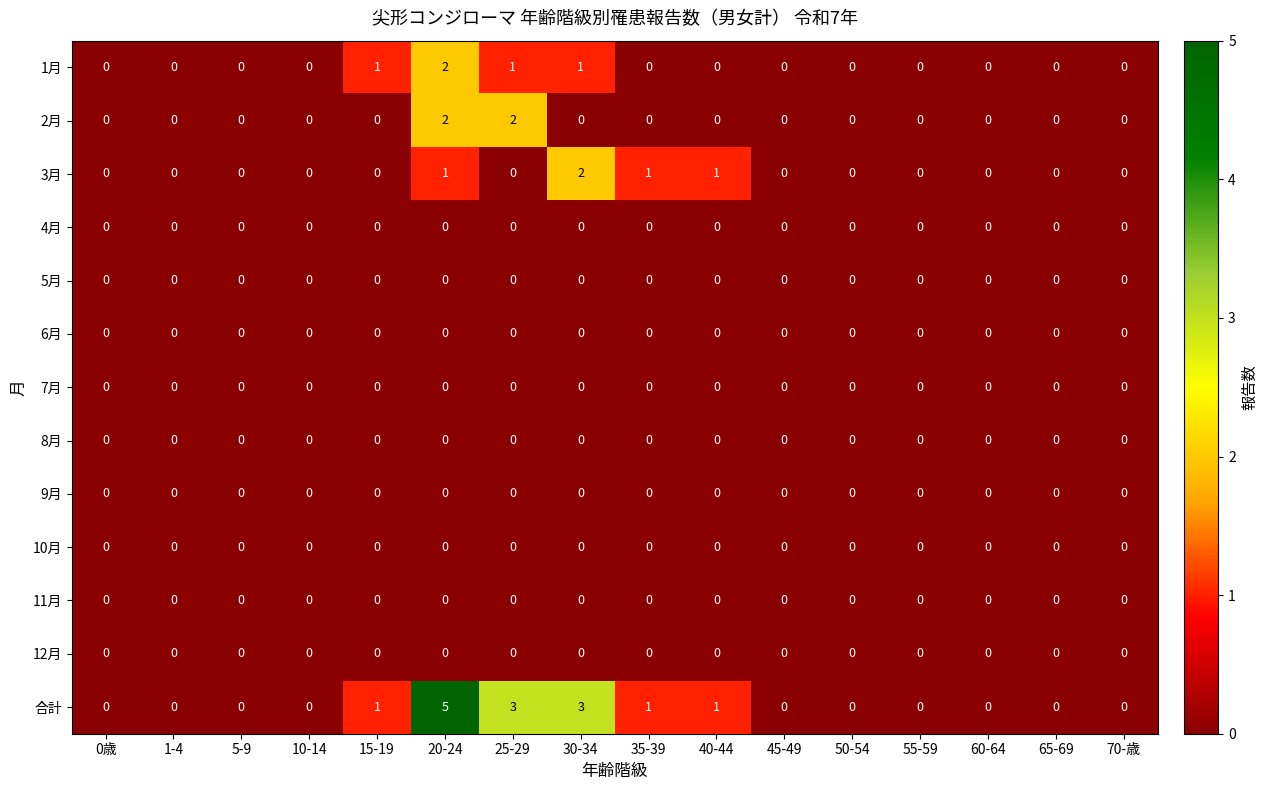

What is the difference between the highest and lowest values at 40-44?

1